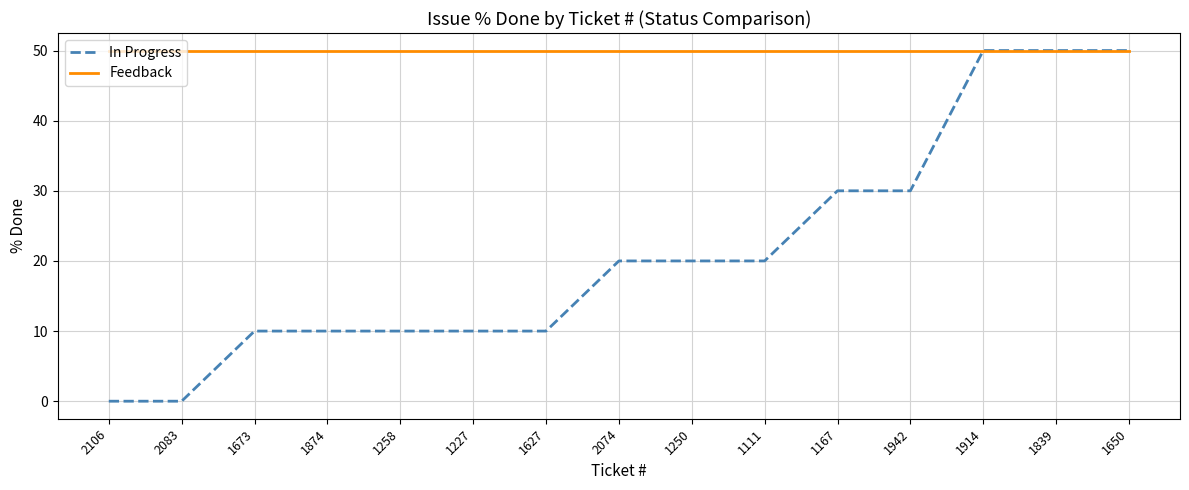

What is the difference between the second highest and second lowest values in the In Progress series?

50